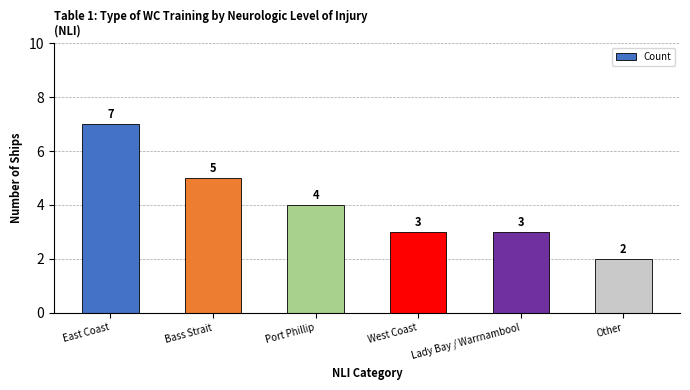

What is the sum of all values?

24